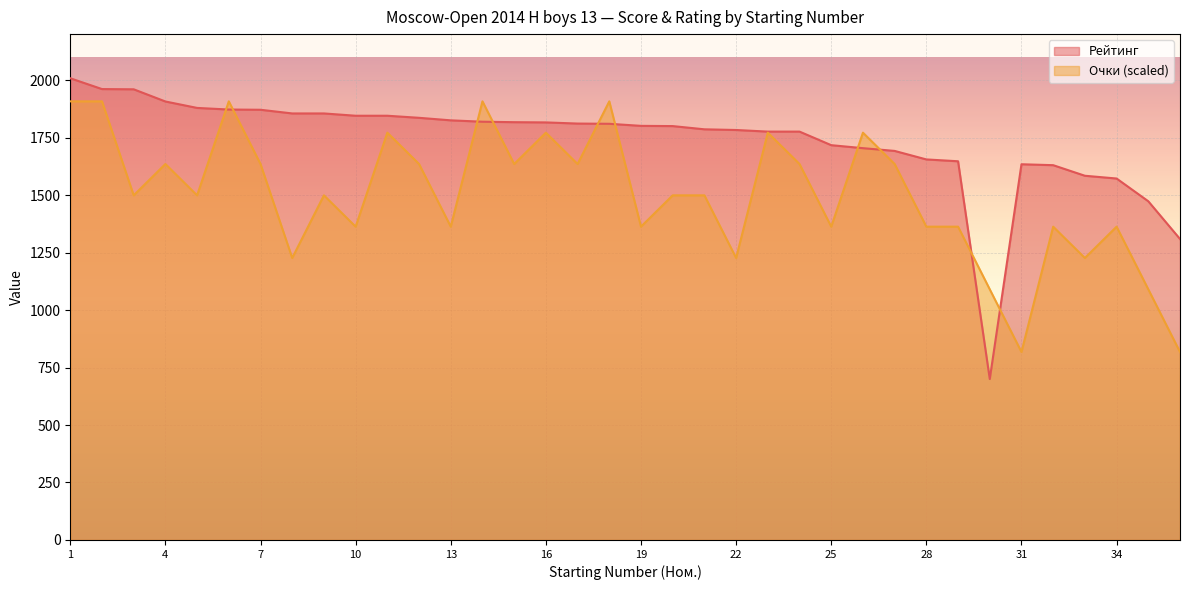

Rank the categories by Рейтинг value from lowest to highest.

30, 36, 35, 34, 33, 32, 31, 29, 28, 27, 26, 25, 23, 24, 22, 21, 20, 19, 18, 17, 16, 15, 14, 13, 12, 10, 11, 8, 9, 7, 6, 5, 4, 3, 2, 1